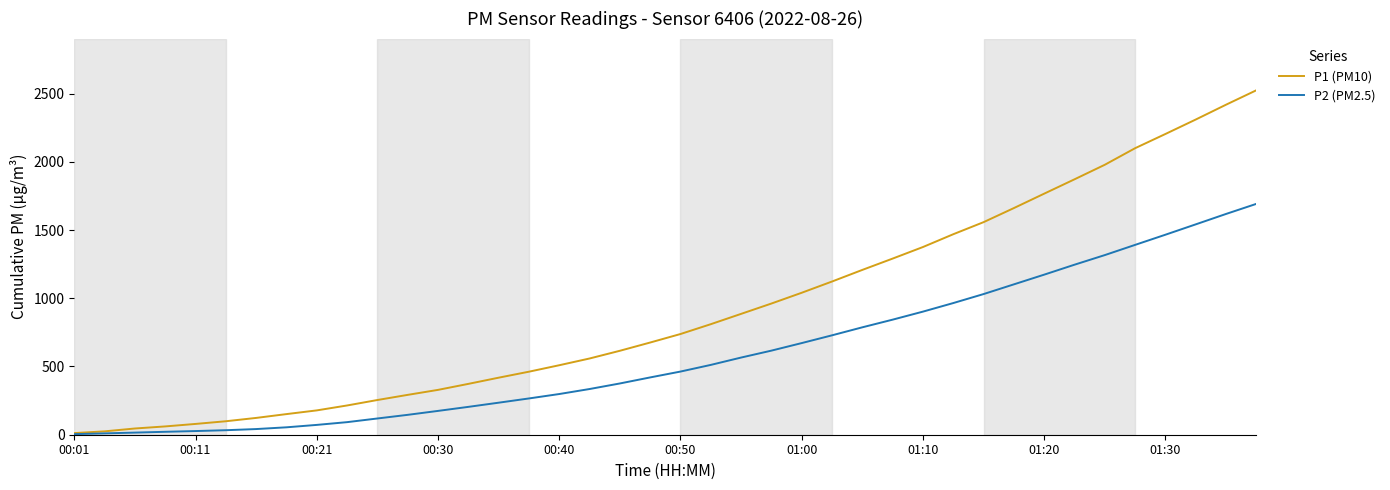

Which series has the largest total across all categories?

P1 (PM10)